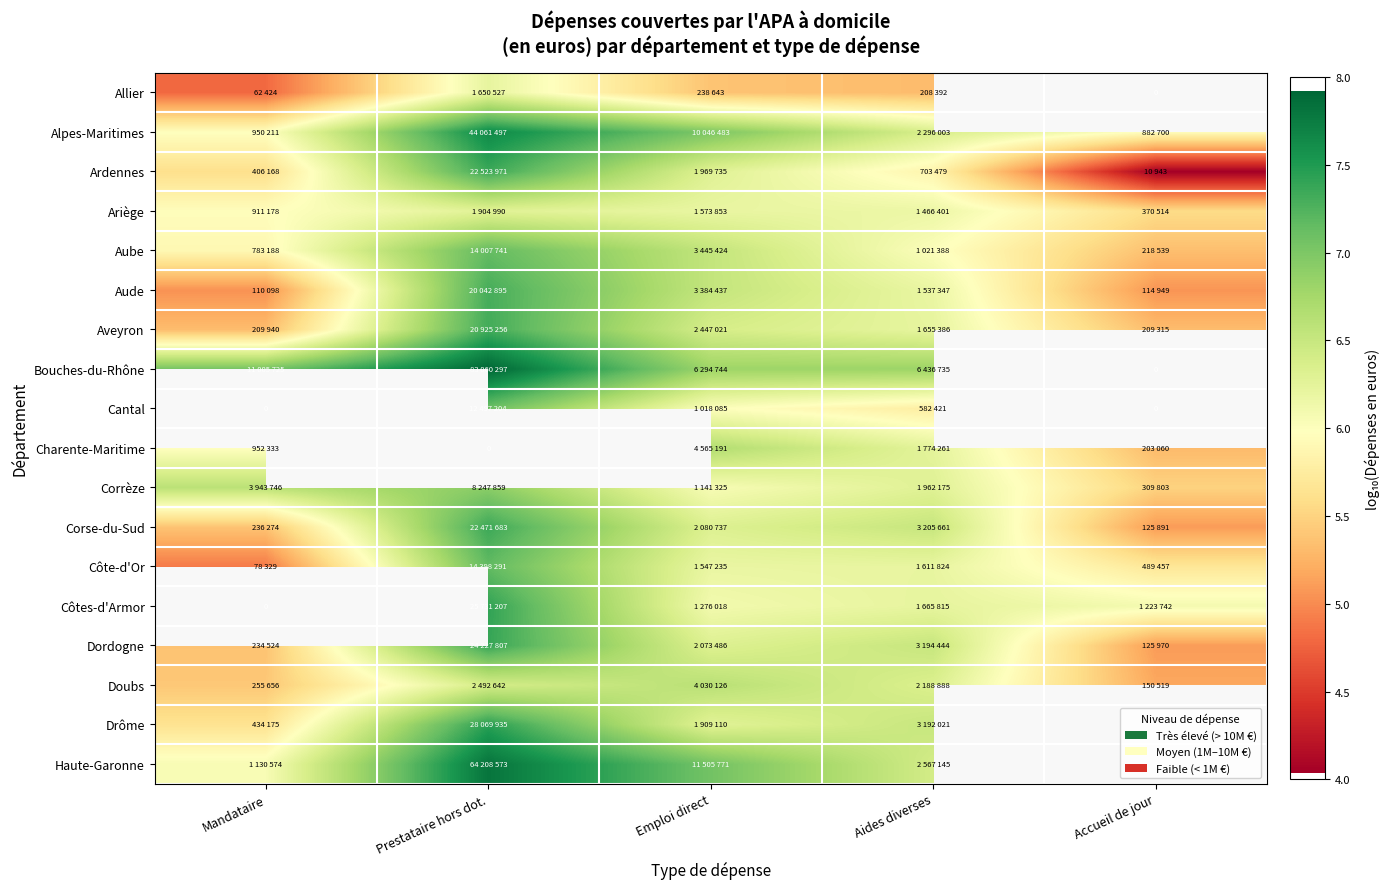

Count the Doubs values in the range 5 to 6.

2